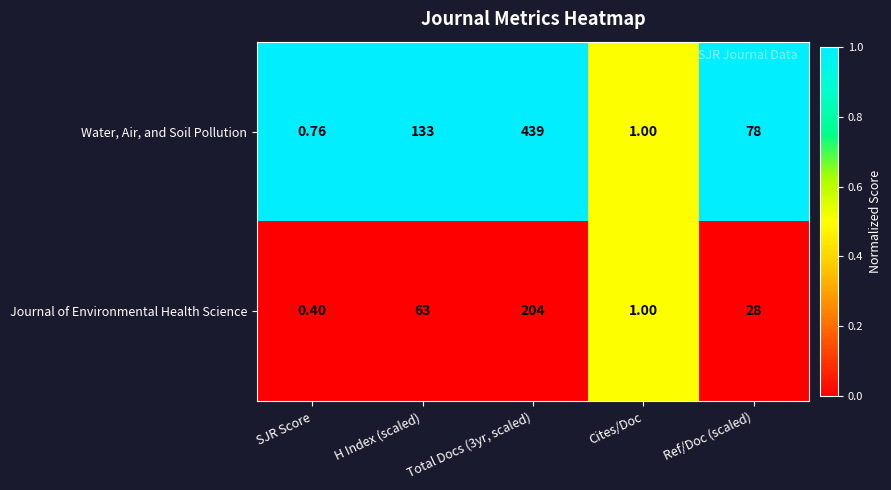

List the series in order of their overall mean, highest first.

Water, Air, and Soil Pollution, Journal of Environmental Health Science